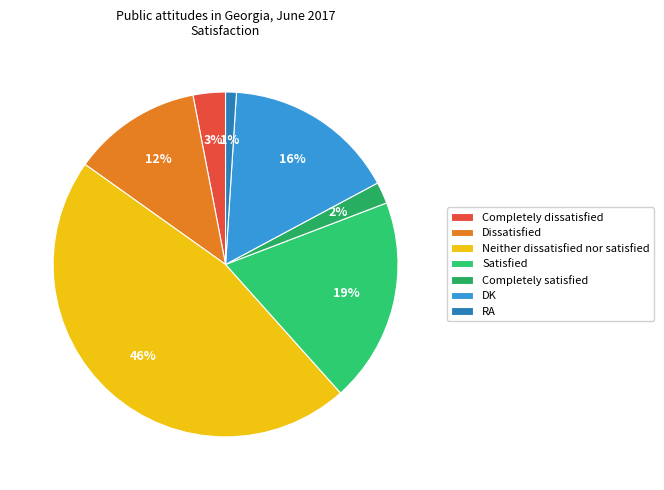

Approximately how many times larger is the value at Neither dissatisfied nor satisfied compared to Satisfied?

2.4